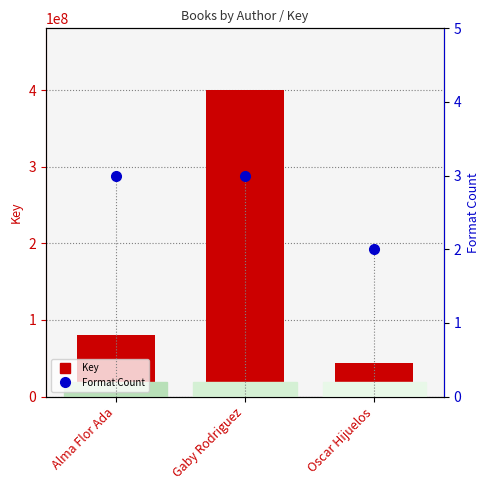

At which label is Key closest to 222304597?

Alma Flor Ada